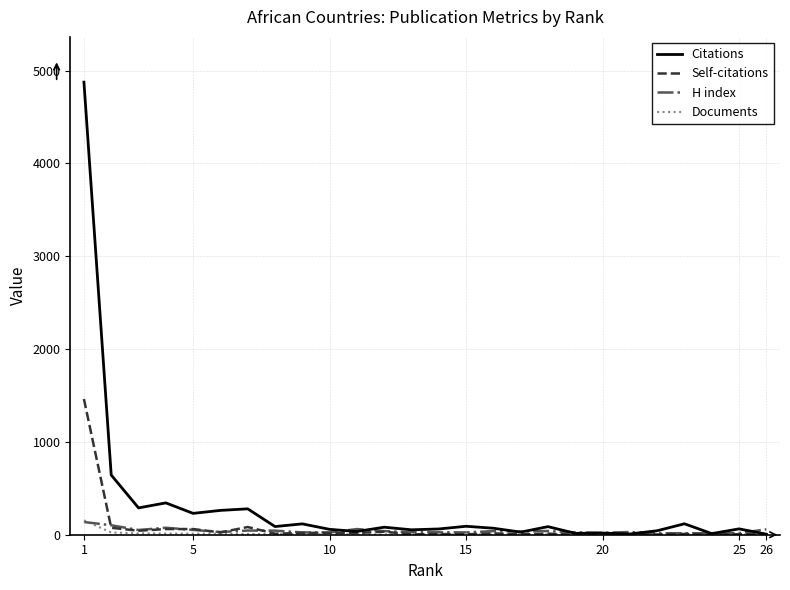

Which series has the largest range (max minus min)?

Citations